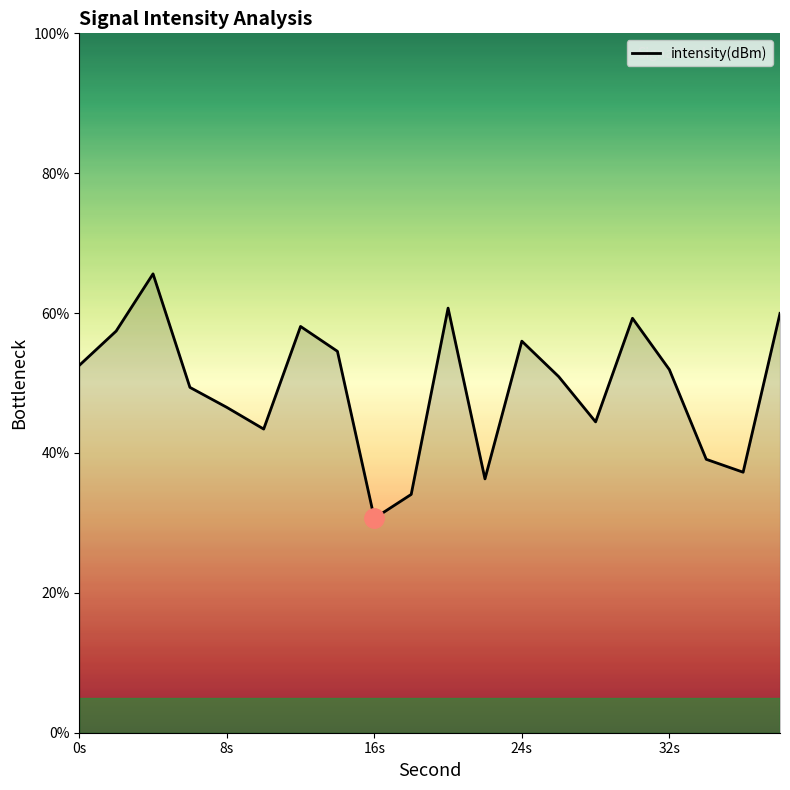

What is the difference between the maximum and minimum values?

35.0